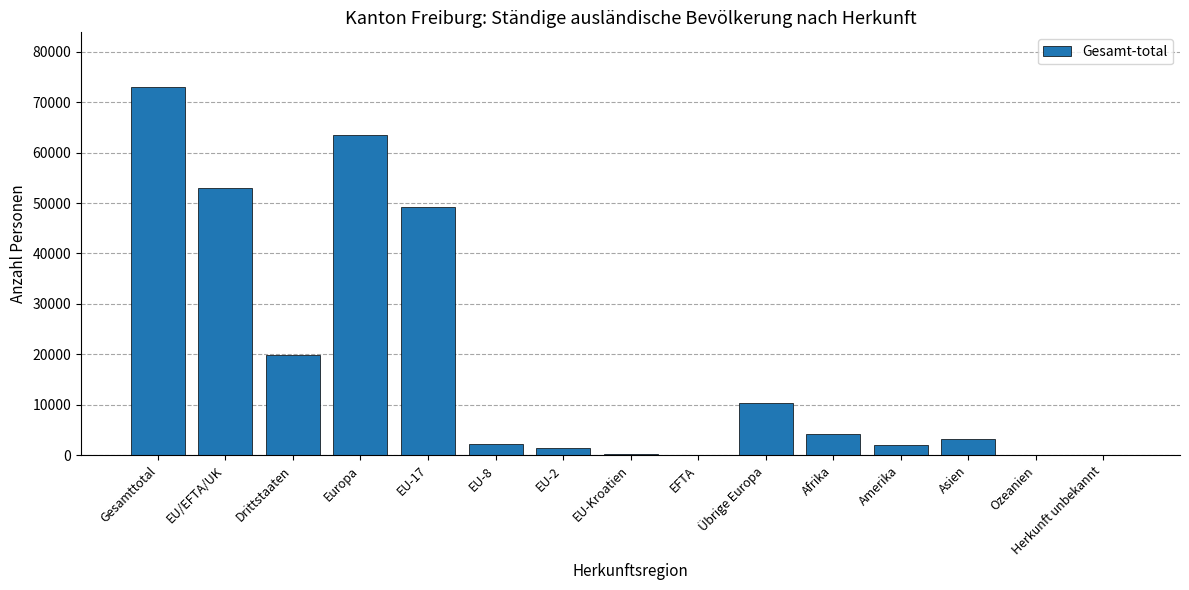

What is the ratio of the value at Europa to the value at Drittstaaten?

3.2